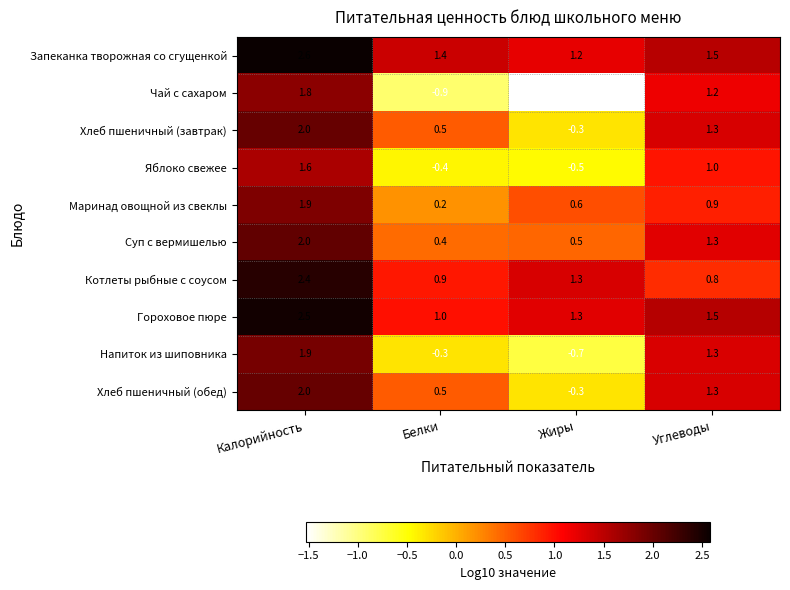

What is the spread (max minus min) of values at Жиры?

2.8